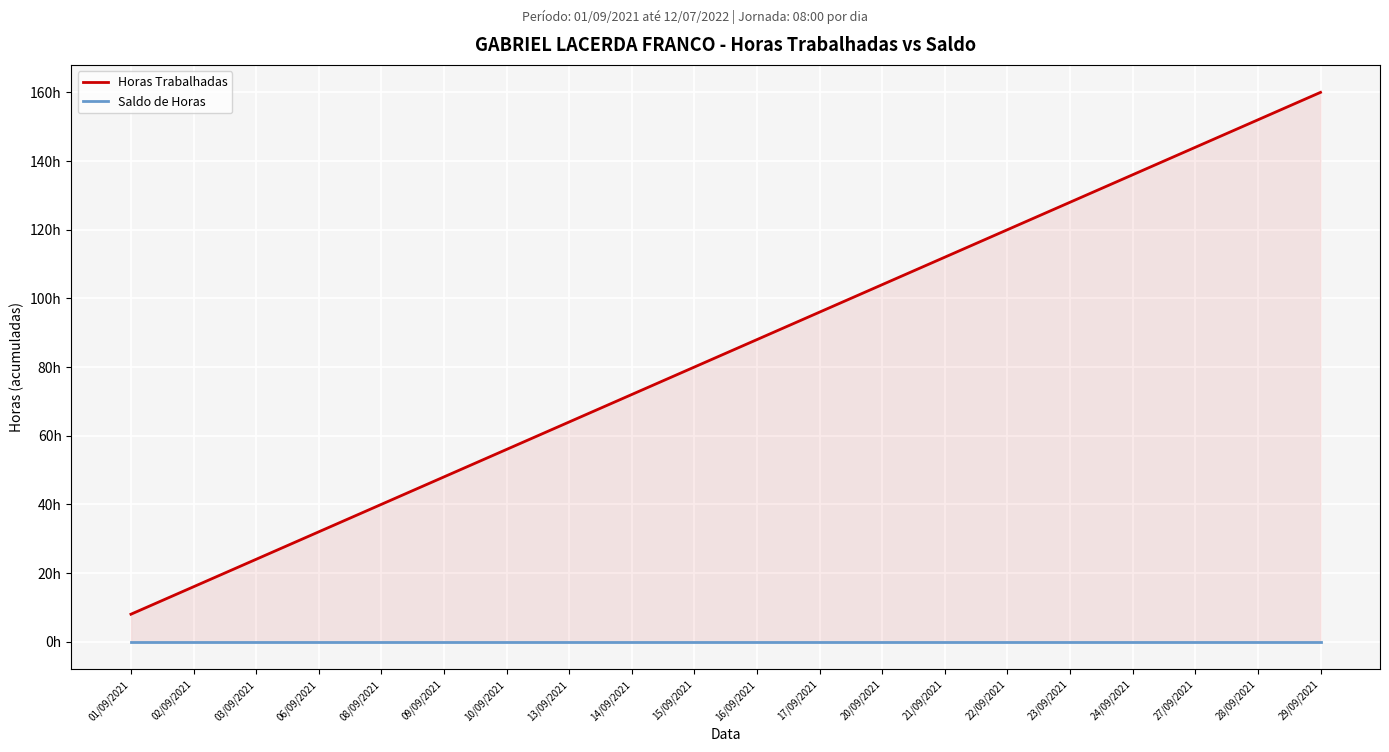

Which category has the highest value across all series?

29/09/2021